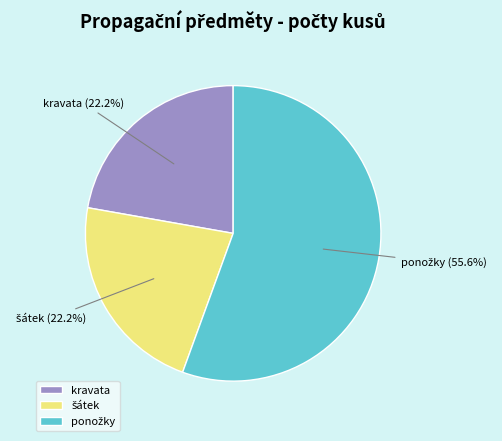

Is there any slice that represents more than half of the pie?

Yes